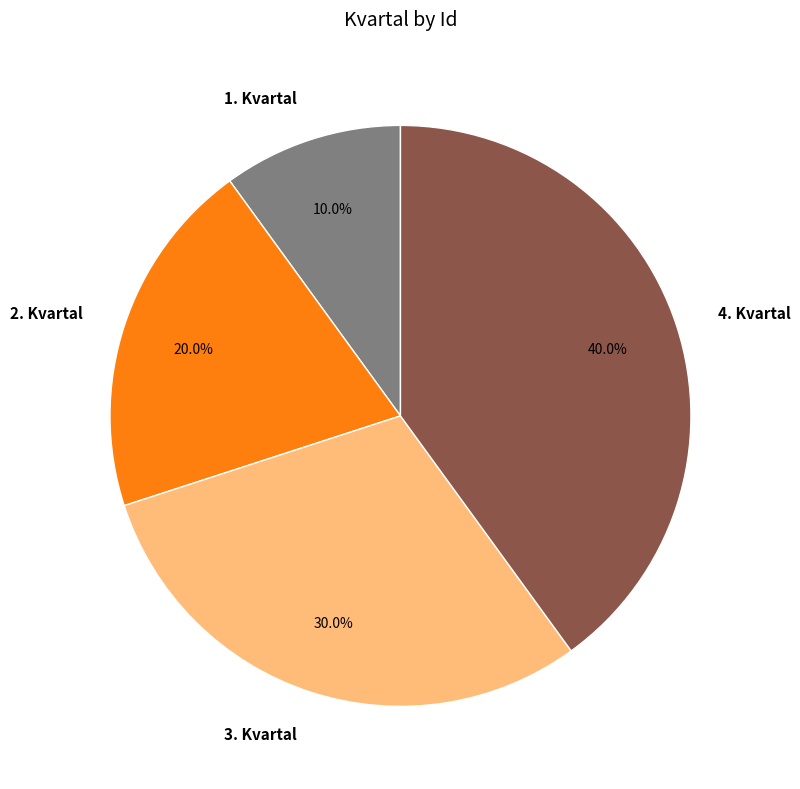

Is there any slice that represents more than half of the pie?

No